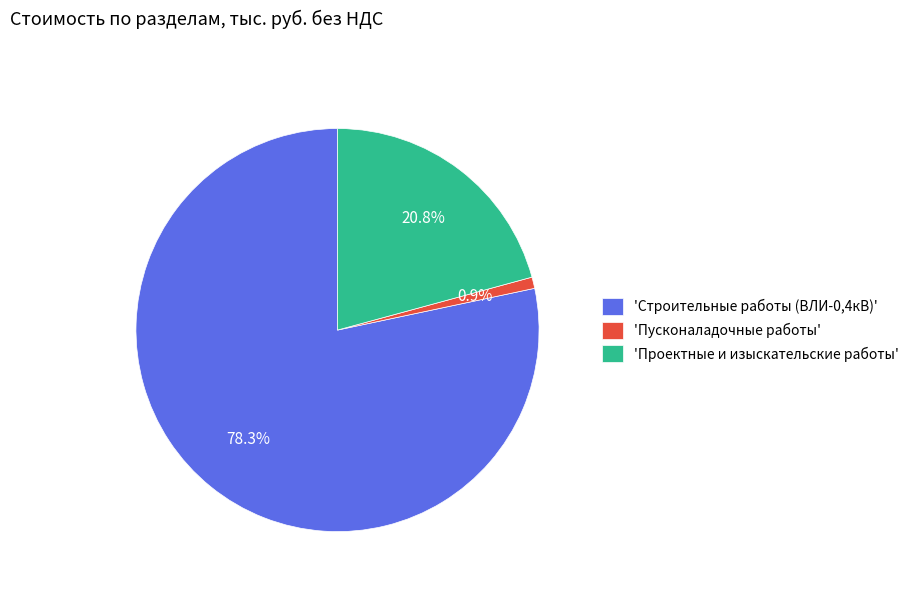

Does any single category account for the majority?

Yes